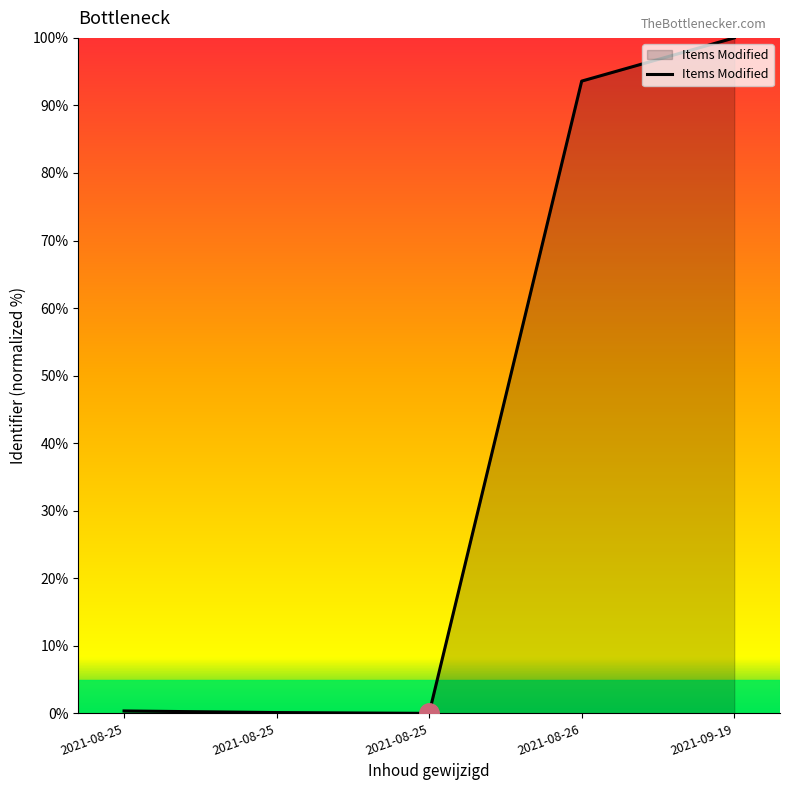

What is the maximum value shown in the chart?

100.0